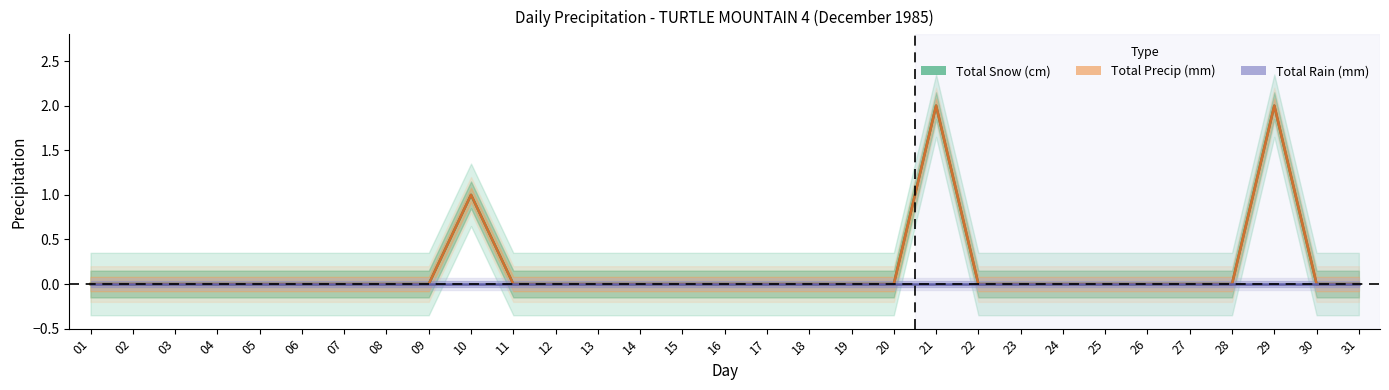

Which series has the widest spread of values?

Total Snow (cm)